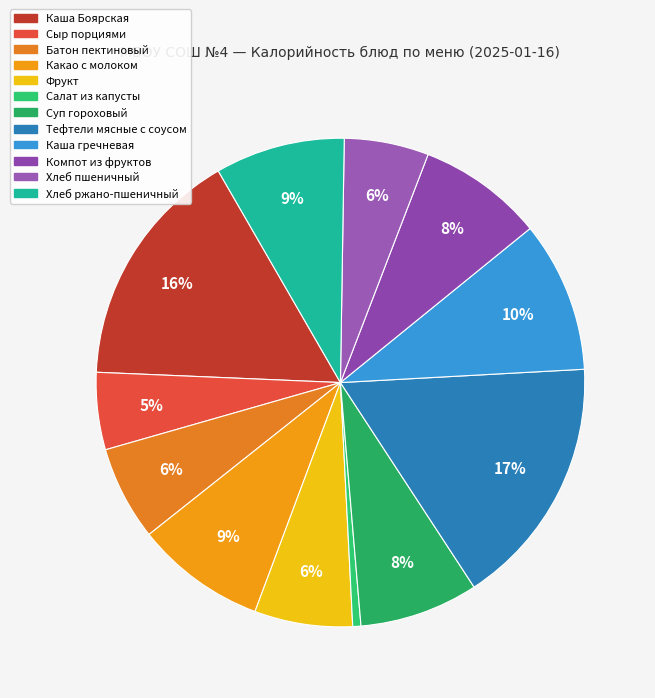

What is the largest slice in the pie chart?

Тефтели мясные с соусом